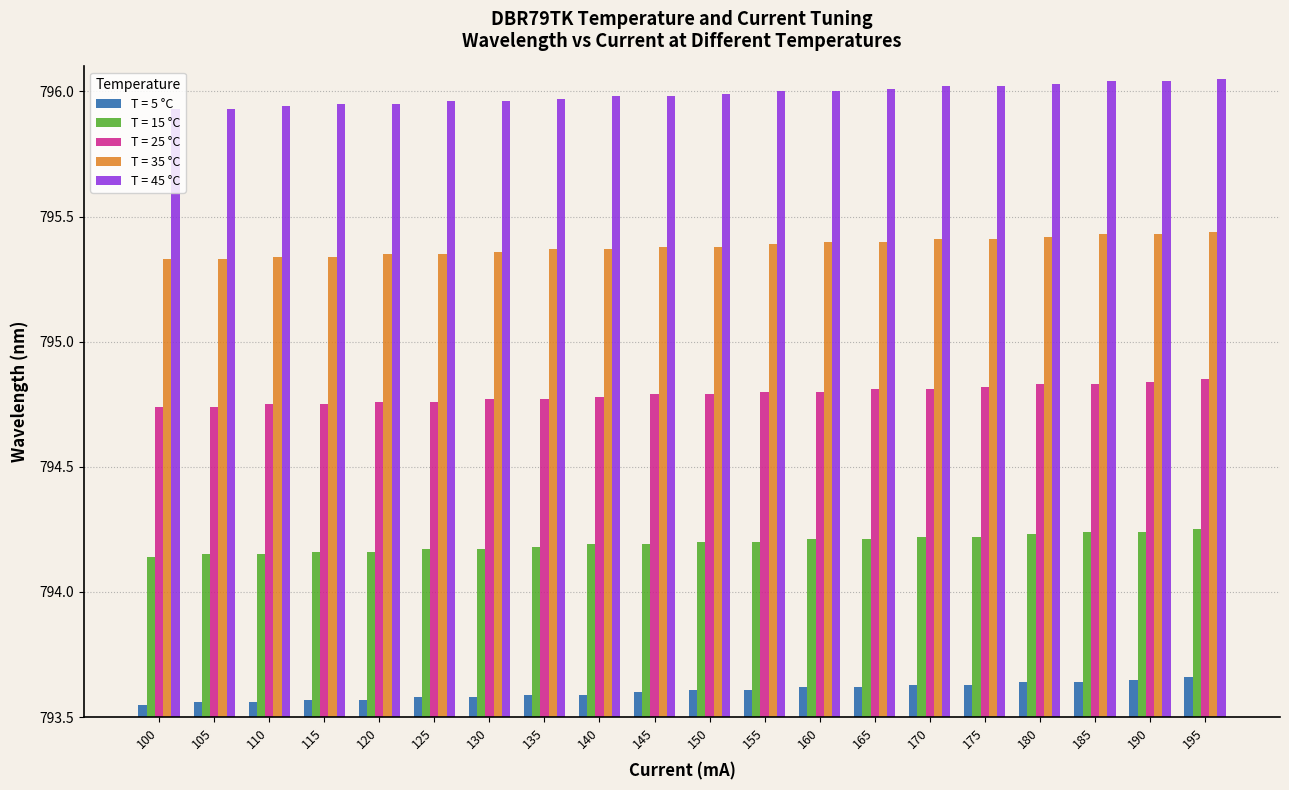

Rank the series by their average value, from highest to lowest.

T = 45 °C, T = 35 °C, T = 25 °C, T = 15 °C, T = 5 °C